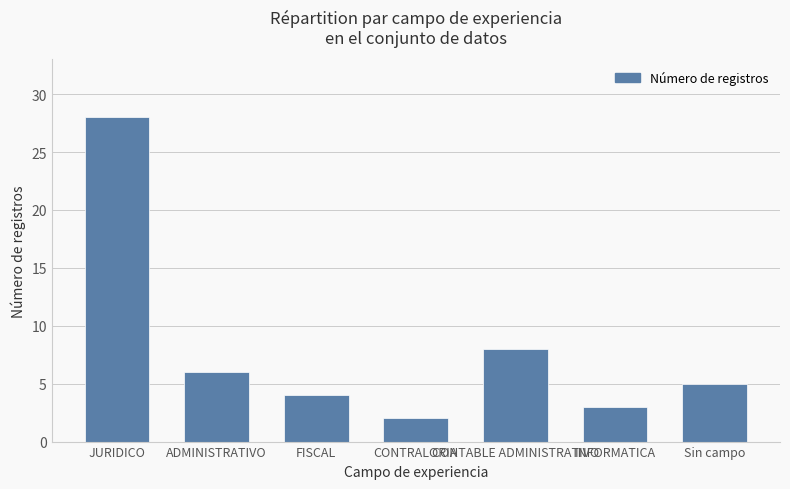

How many data points are less than 5?

3